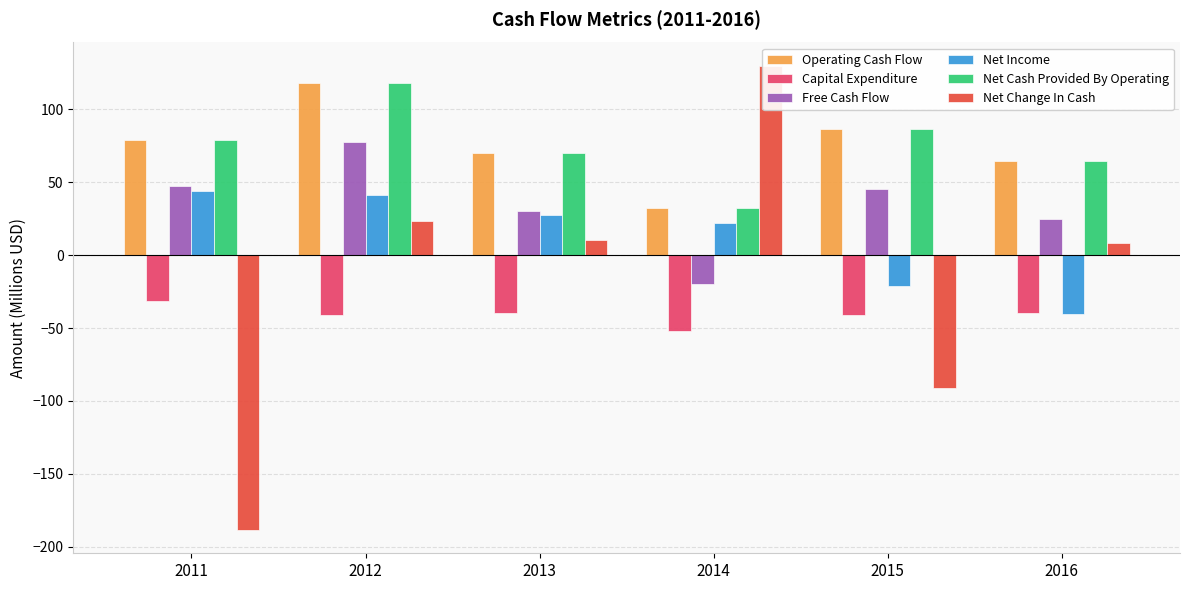

How many bars are there in total?

36